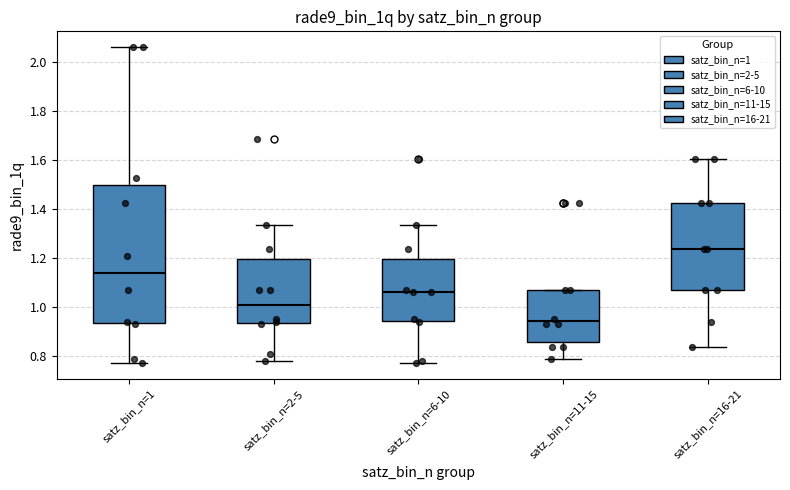

Reading left to right, read every box against the y-axis: the position of its median line, the range the box covers, and the ends of its whiskers. The values are not printed on the chart, so give them approximately, as read against the axis.

satz_bin_n=1: median 1.14, box 0.94 to 1.50, whiskers 0.78 to 2.06
satz_bin_n=2-5: median 1.02, box 0.94 to 1.20, whiskers 0.78 to 1.34
satz_bin_n=6-10: median 1.06, box 0.94 to 1.20, whiskers 0.78 to 1.34
satz_bin_n=11-15: median 0.94, box 0.86 to 1.06, whiskers 0.78 to 1.06
satz_bin_n=16-21: median 1.24, box 1.06 to 1.42, whiskers 0.84 to 1.60